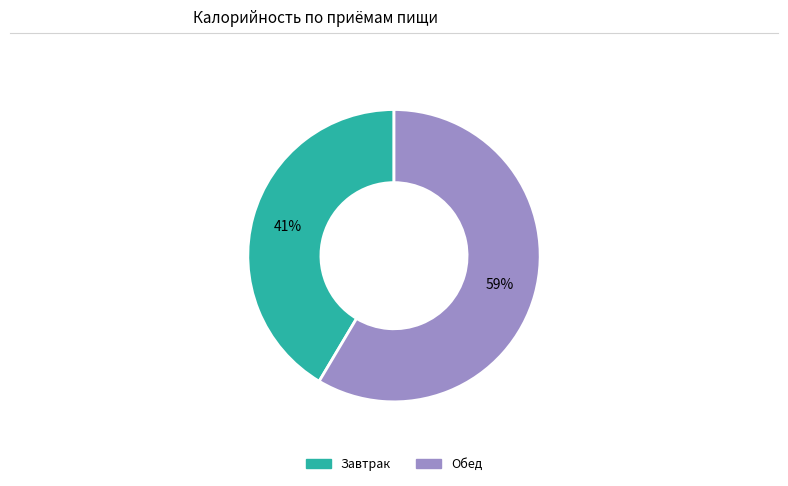

How many segments does this pie chart have?

2